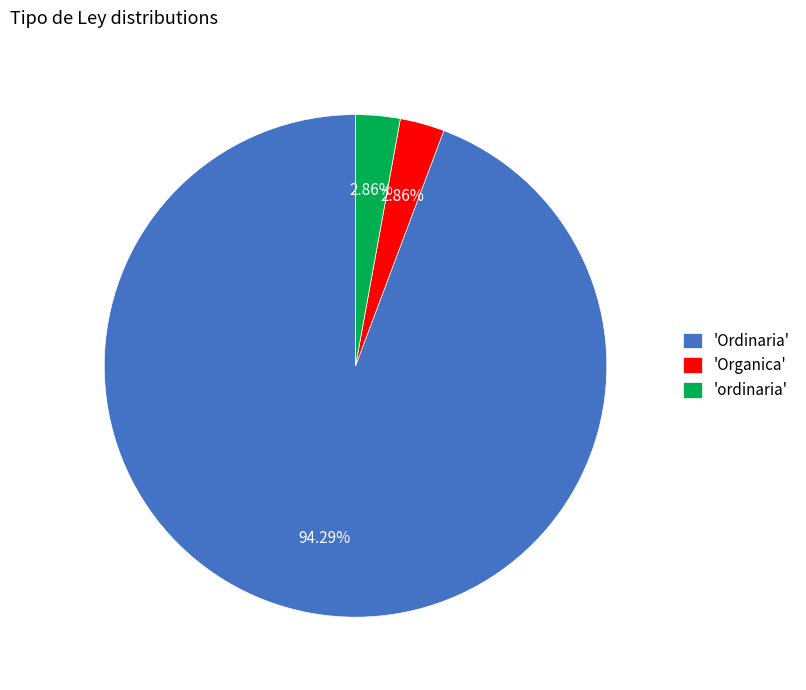

Does any single category account for the majority?

Yes